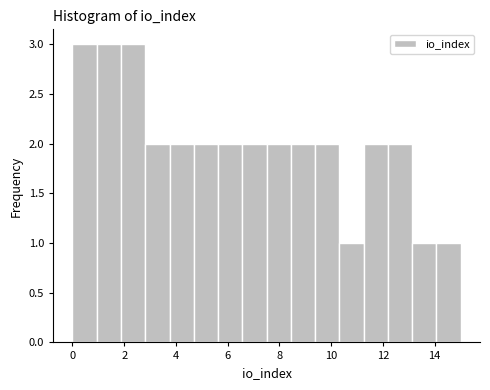

What is the height of the bar covering 12.2 to 13.2 on the x-axis? Neither the bar edges nor the heights are printed on the chart, so give them approximately, as read against the axes.

2